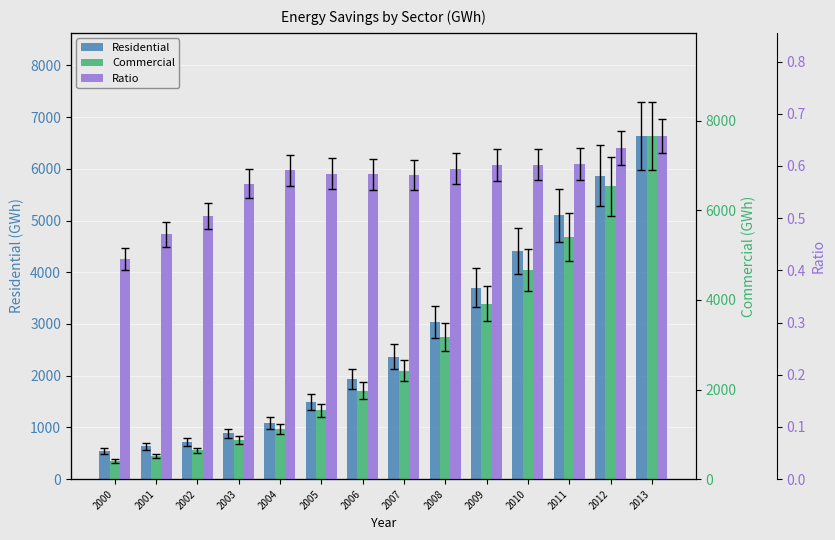

What is the total value across all series at 2001?

1152.3